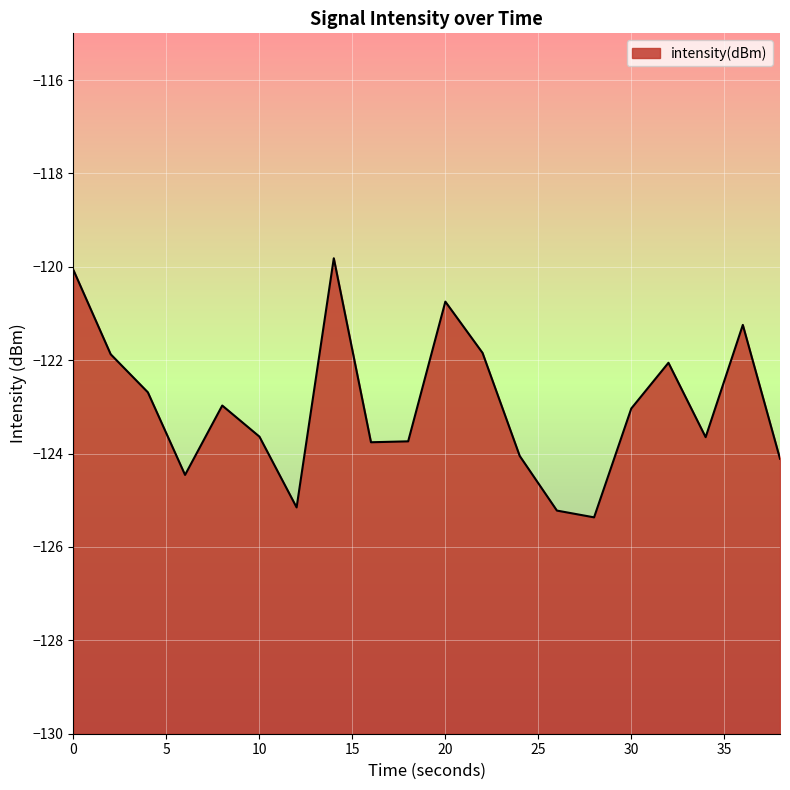

What is the difference between the values at 30 and 10?

0.6